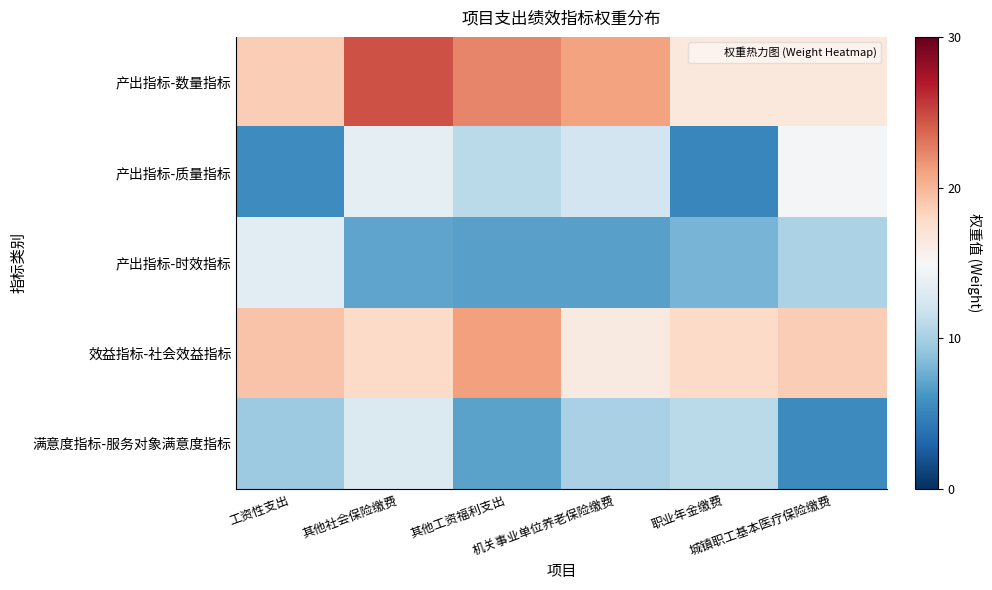

Reading left to right, extract all data points from this chart.

产出指标-数量指标: 工资性支出=18.7	其他社会保险缴费=24.5	其他工资福利支出=22.3	机关事业单位养老保险缴费=21.0	职业年金缴费=16.6	城镇职工基本医疗保险缴费=16.6
产出指标-质量指标: 工资性支出=5.6	其他社会保险缴费=13.7	其他工资福利支出=11.0	机关事业单位养老保险缴费=12.1	职业年金缴费=5.2	城镇职工基本医疗保险缴费=14.7
产出指标-时效指标: 工资性支出=13.3	其他社会保险缴费=7.1	其他工资福利支出=6.8	机关事业单位养老保险缴费=6.8	职业年金缴费=8.0	城镇职工基本医疗保险缴费=10.2
效益指标-社会效益指标: 工资性支出=19.3	其他社会保险缴费=17.9	其他工资福利支出=21.1	机关事业单位养老保险缴费=16.4	职业年金缴费=17.9	城镇职工基本医疗保险缴费=18.7
满意度指标-服务对象满意度指标: 工资性支出=9.6	其他社会保险缴费=12.9	其他工资福利支出=7.0	机关事业单位养老保险缴费=10.1	职业年金缴费=10.9	城镇职工基本医疗保险缴费=5.5